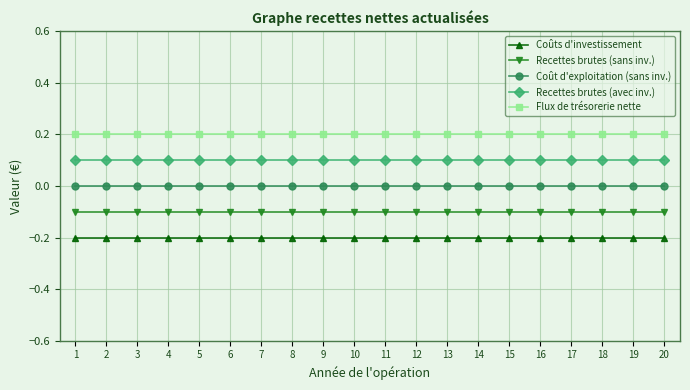

Which series has the largest total across all categories?

Flux de trésorerie nette